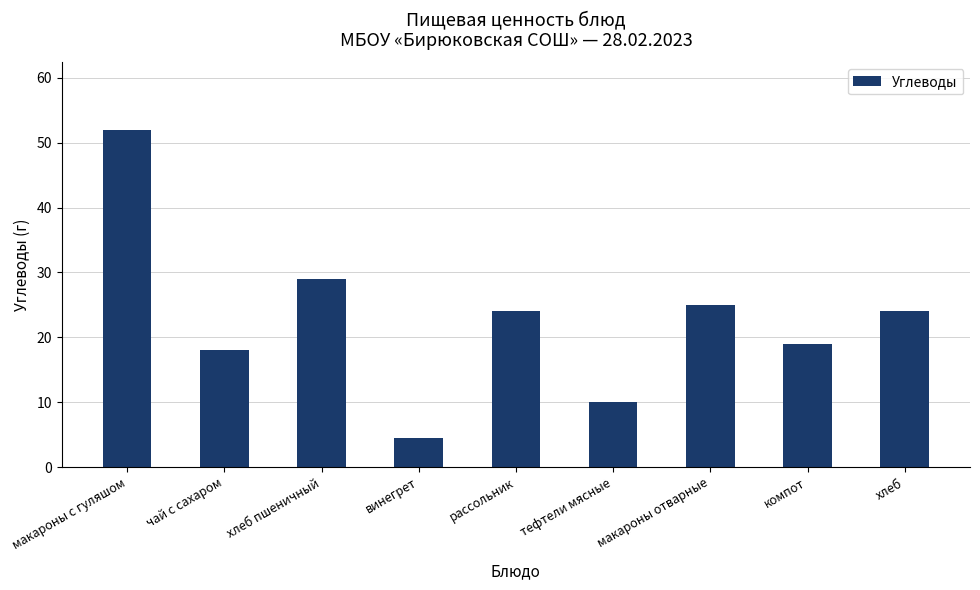

Does the chart contain stacked bars?

No